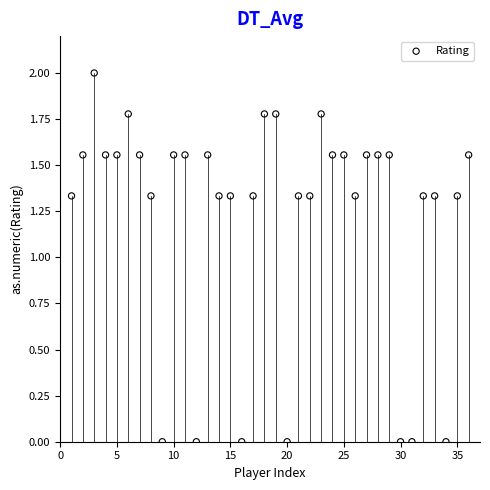

What is the range of X values (max minus min)?

35.0